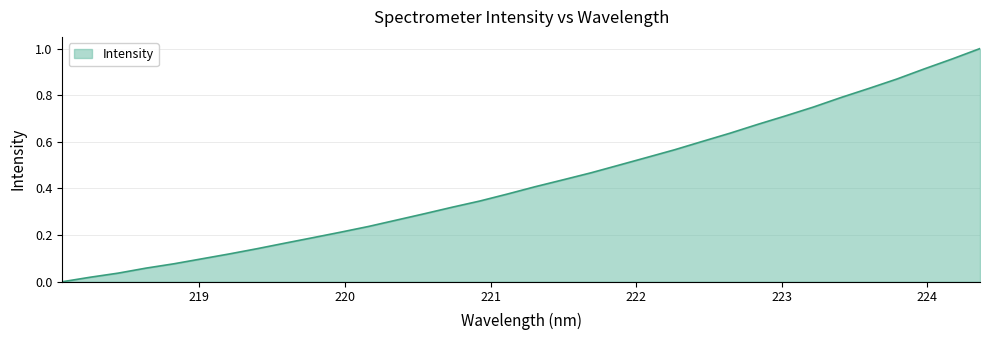

Which label corresponds to the largest value in the chart?

224.3616